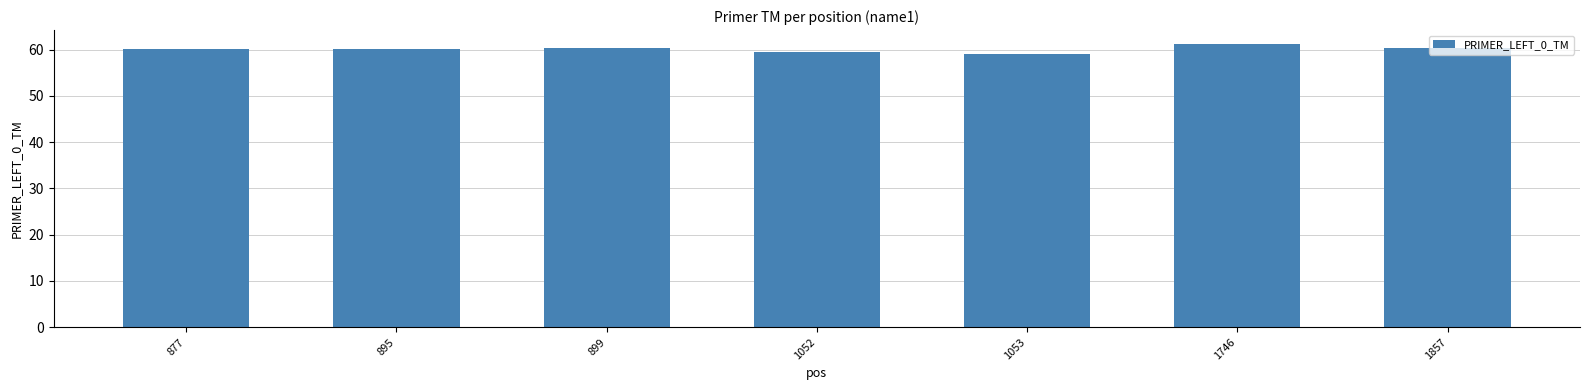

The value at 1053 is 59.0. True or false?

True